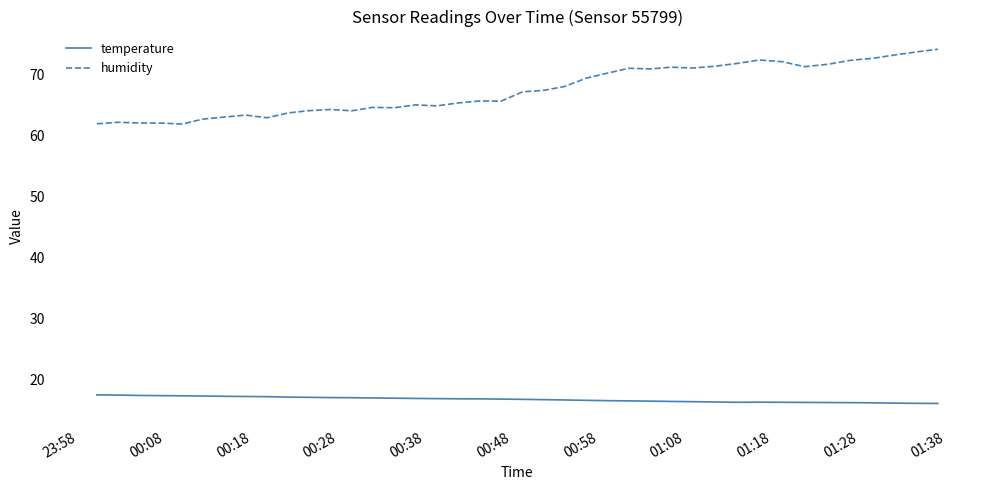

Which series has the largest total across all categories?

humidity